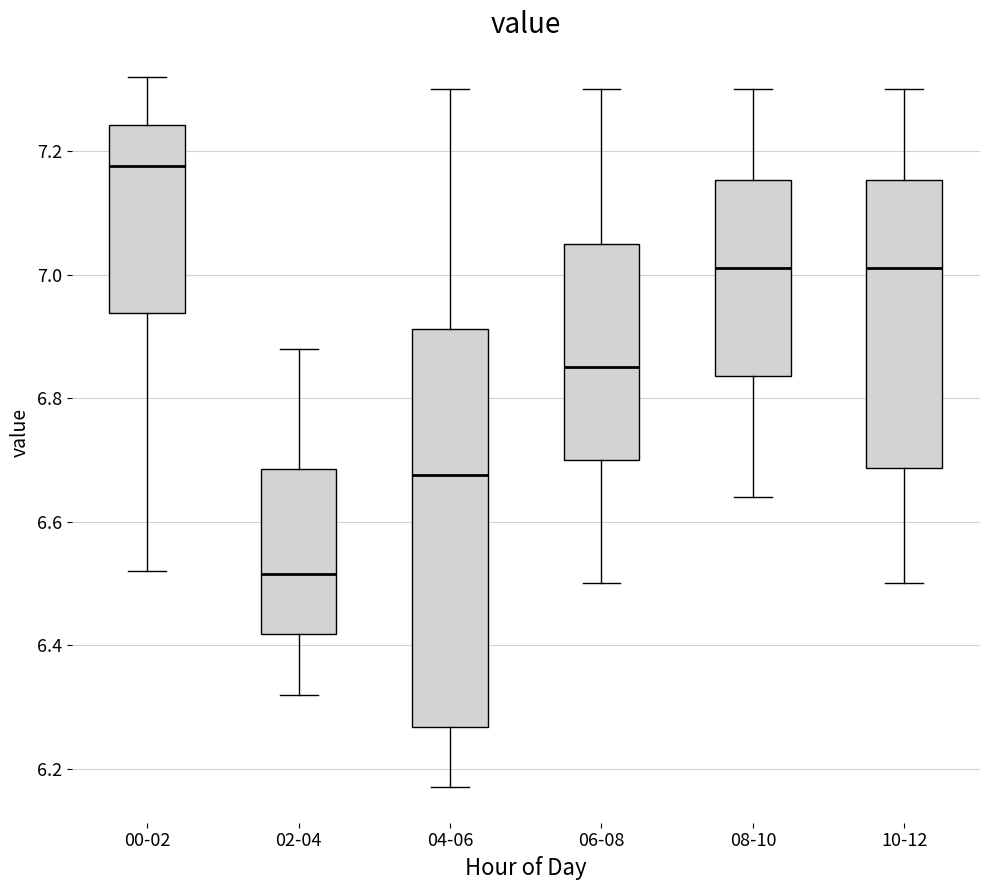

Reading left to right, transcribe this box plot: for each box, give where its median line is, the range the box spans, and where its two whiskers end, as read against the y-axis. The values are not printed on the chart, so give them approximately, as read against the axis.

00-02: median 7.18, box 6.94 to 7.24, whiskers 6.52 to 7.32
02-04: median 6.52, box 6.42 to 6.68, whiskers 6.32 to 6.88
04-06: median 6.68, box 6.26 to 6.92, whiskers 6.18 to 7.30
06-08: median 6.86, box 6.70 to 7.06, whiskers 6.50 to 7.30
08-10: median 7.02, box 6.84 to 7.16, whiskers 6.64 to 7.30
10-12: median 7.02, box 6.68 to 7.16, whiskers 6.50 to 7.30